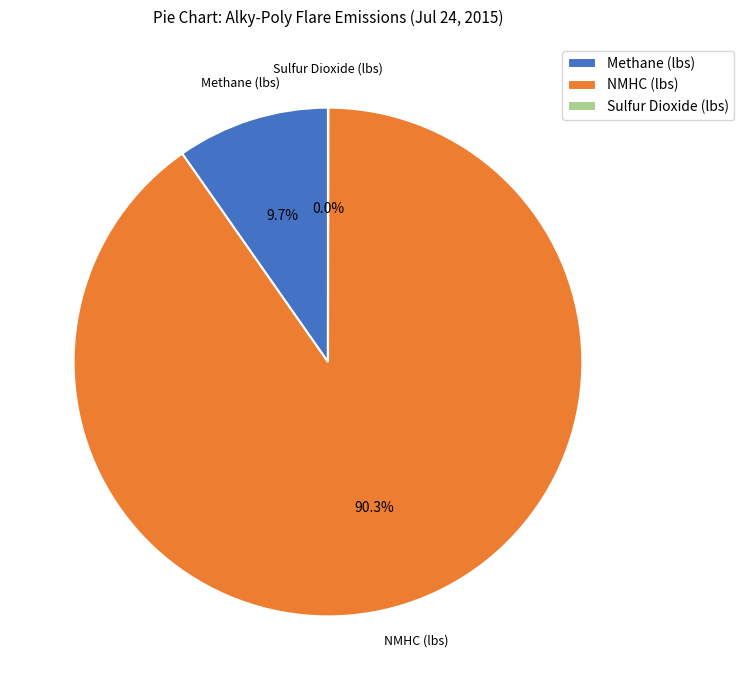

What is the largest slice in the pie chart?

NMHC (lbs)